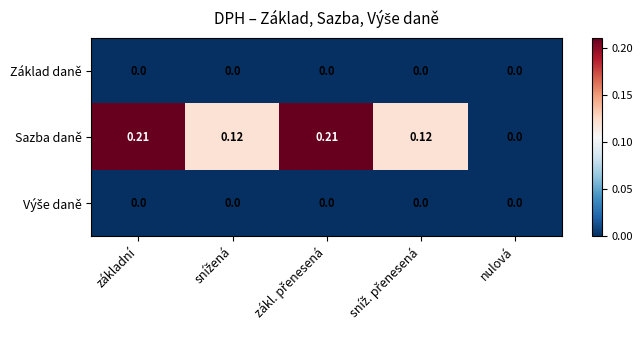

Which series has the largest range (max minus min)?

Sazba daně